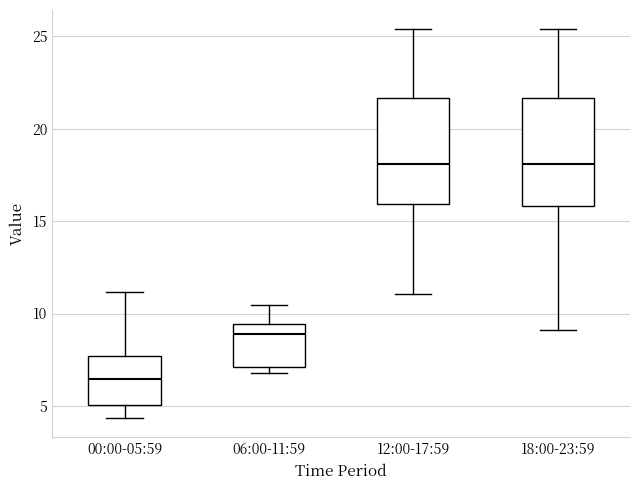

Reading left to right, read every box against the y-axis: the position of its median line, the range the box covers, and the ends of its whiskers. The values are not printed on the chart, so give them approximately, as read against the axis.

00:00-05:59: median 6.5, box 5.0 to 7.5, whiskers 4.5 to 11.0
06:00-11:59: median 9.0, box 7.0 to 9.5, whiskers 7.0 (just below the box's lower edge) to 10.5
12:00-17:59: median 18.0, box 16.0 to 21.5, whiskers 11.0 to 25.5
18:00-23:59: median 18.0, box 16.0 to 21.5, whiskers 9.0 to 25.5